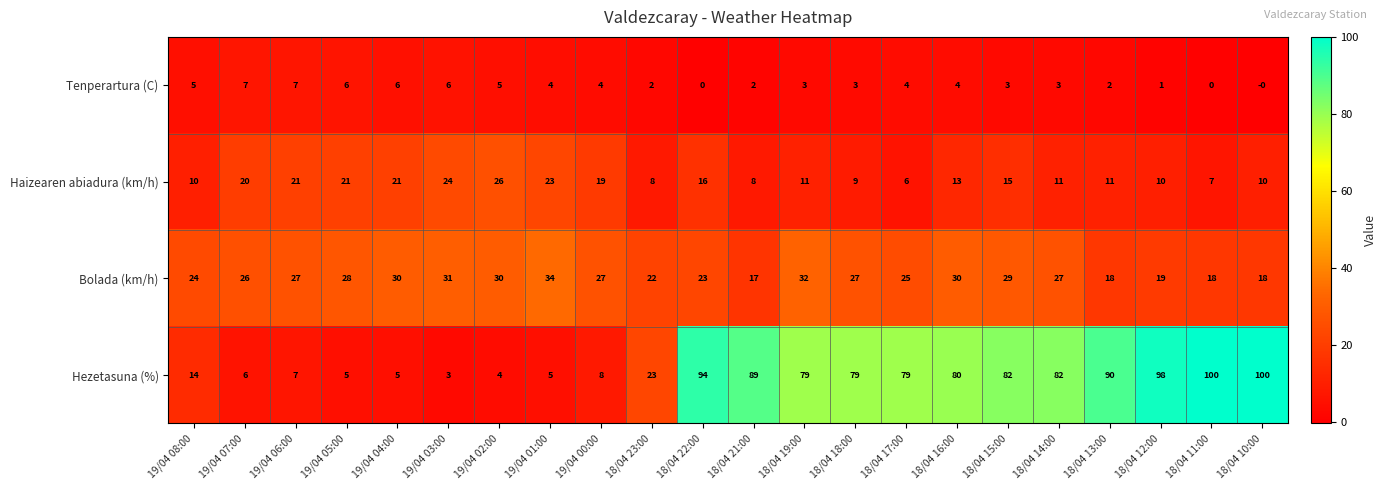

What is the minimum value shown in the chart?

0